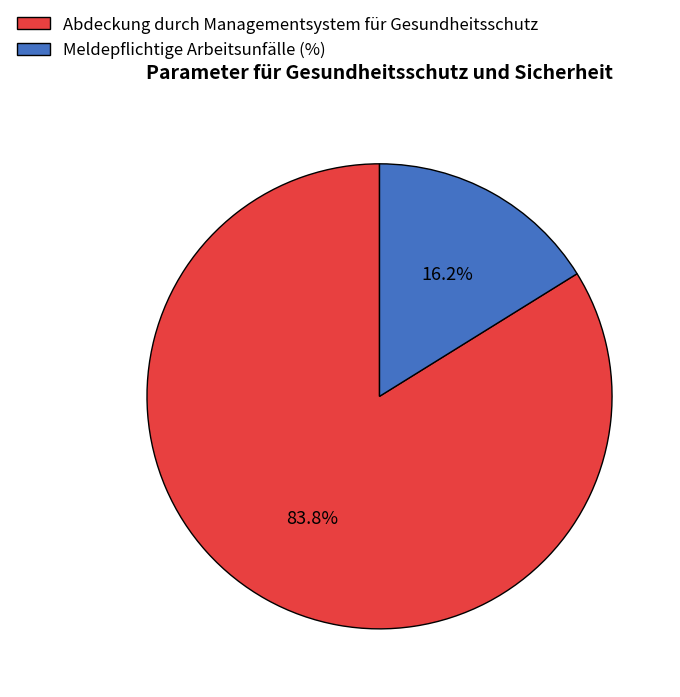

What percentage is the Meldepflichtige Arbeitsunfälle (%) slice, to the nearest percent?

16%